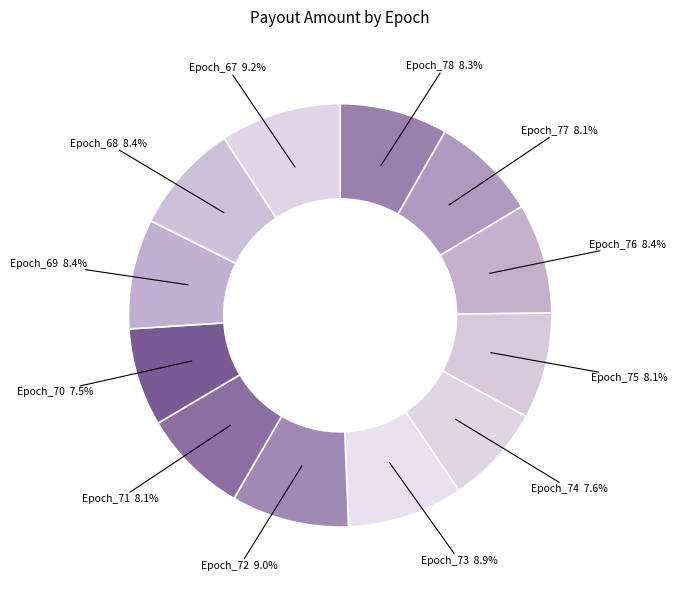

Which slice is the largest?

Epoch_67